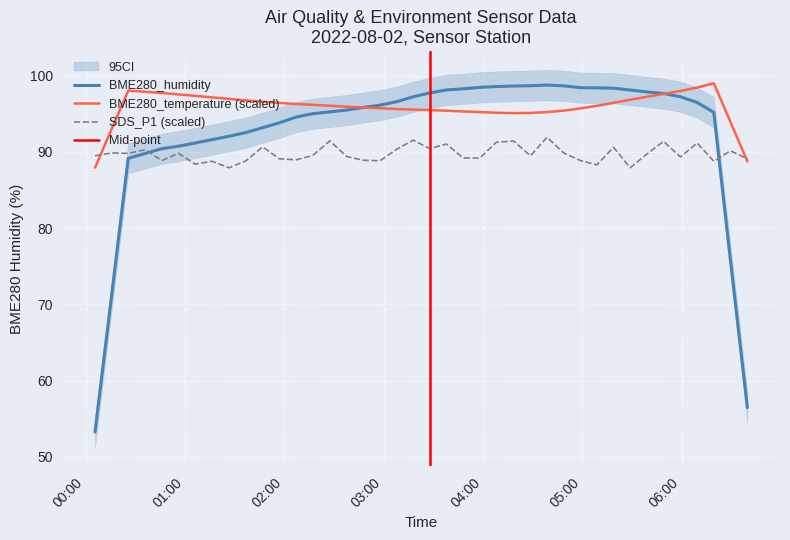

How many data points in BME280_humidity are less than 96?

19